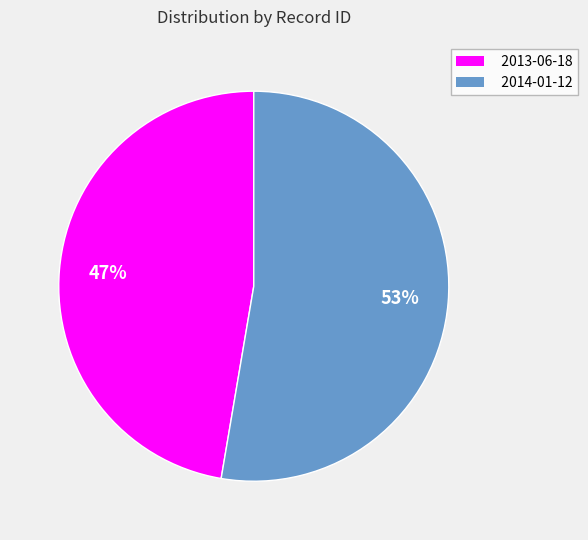

What is the ratio of the value at 2013-06-18 to the value at 2014-01-12?

0.9